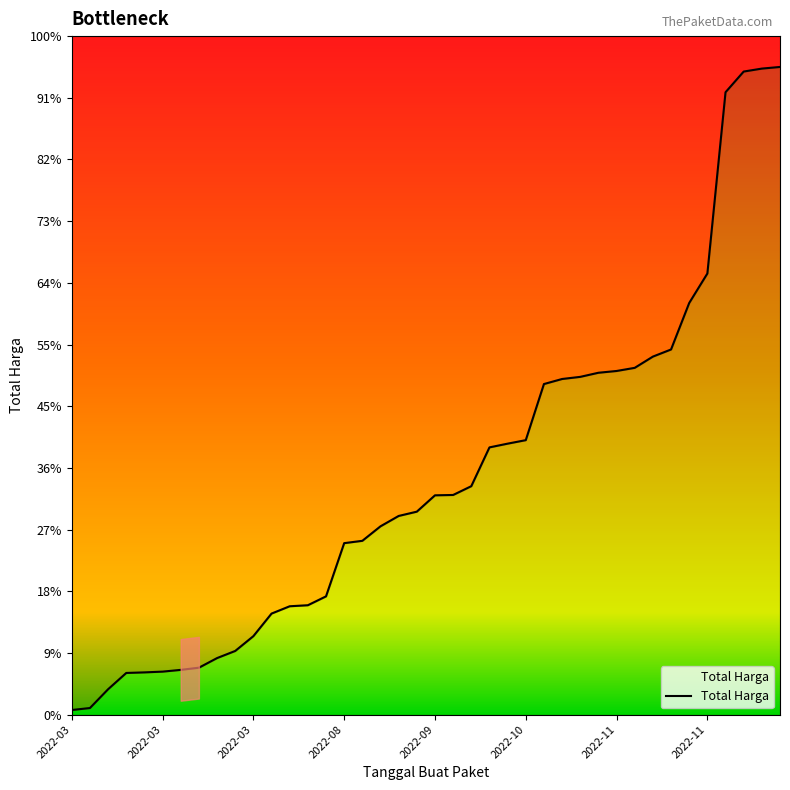

Reading right to left, what are all the values shown in this chart?

1285916100.0	1282653990.9	1276791011.1	1235706069.8	875791992.3	817250359.2	724935088.3	710787526.9	688475876.4	682236431.6	678709827.2	670563371.0	666331445.7	656300458.9	544896495.3	537937094.2	530531224.9	453498973.1	436049628.4	435345556.6	402903737.9	394381110.6	373809251.6	345008649.0	340369048.2	234717858.0	217103938.5	215065561.1	200524783.4	155714278.5	126325908.5	112178347.2	93075906.6	88741122.1	85273294.4	83776544.7	82652439.6	50325232.6	13002002.7	9051618.0